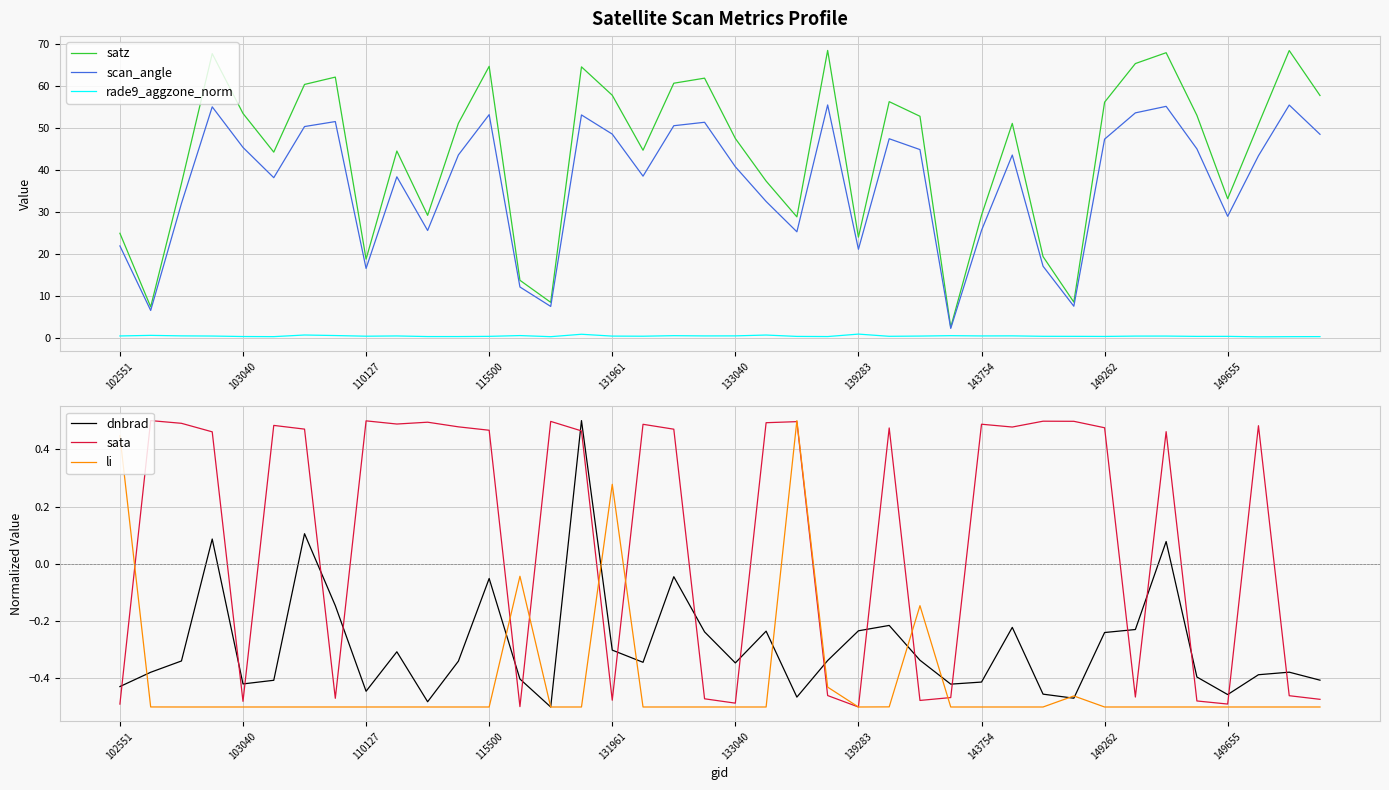

True or false: rade9_aggzone_norm and scan_angle cross at least once.

False